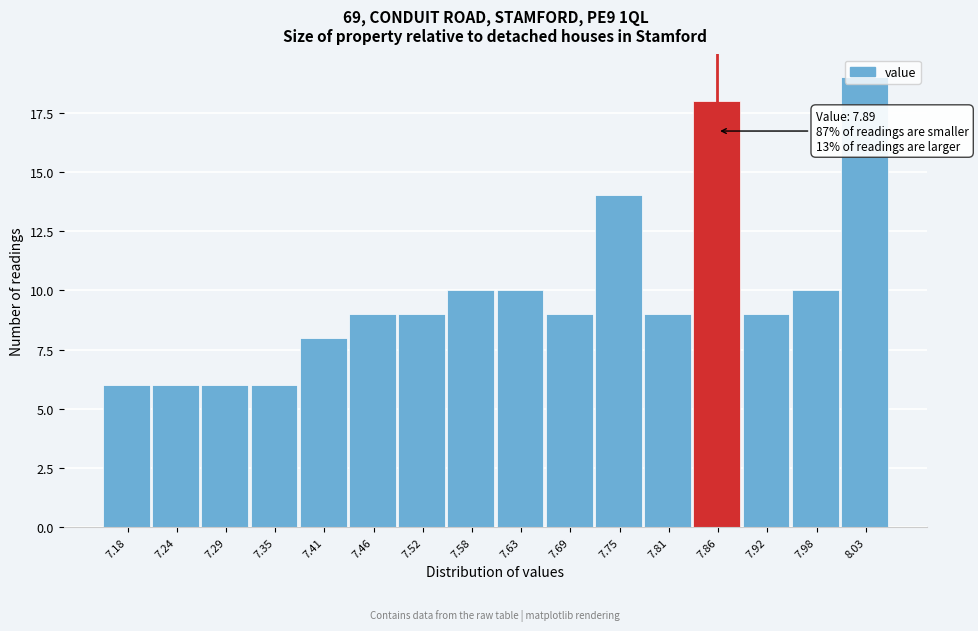

Which category has the highest value across all series?

8.03